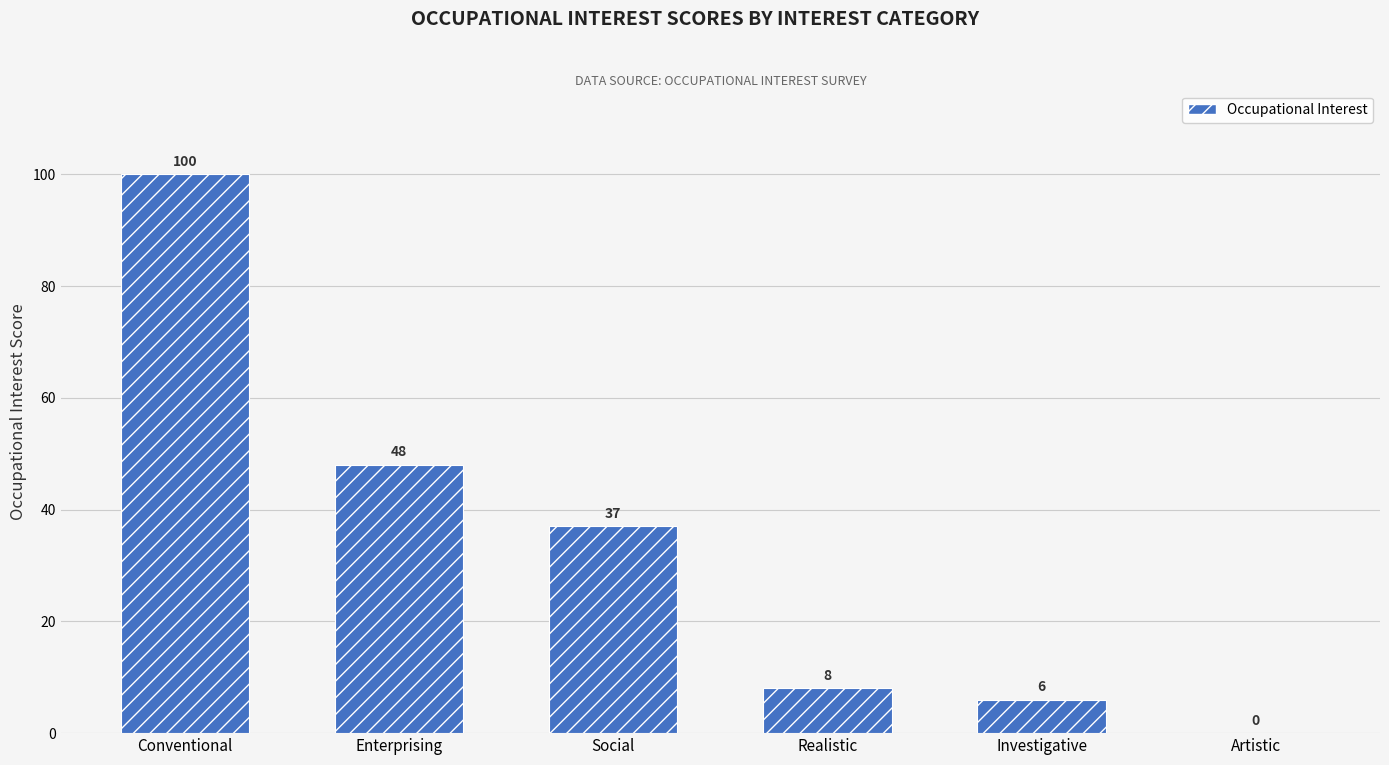

What is the sum of all values?

199